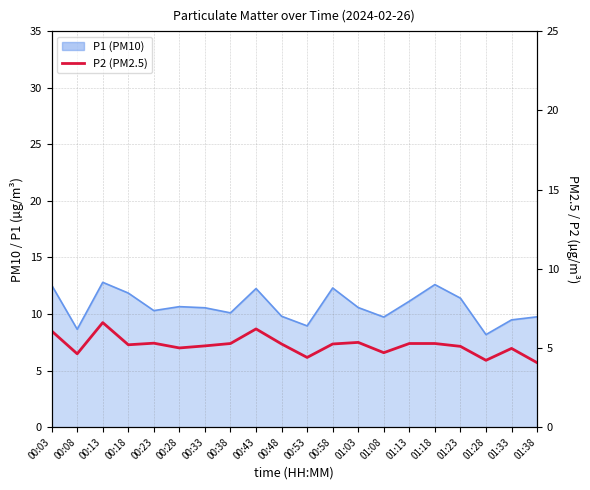

Which label corresponds to the smallest value in the chart?

01:38